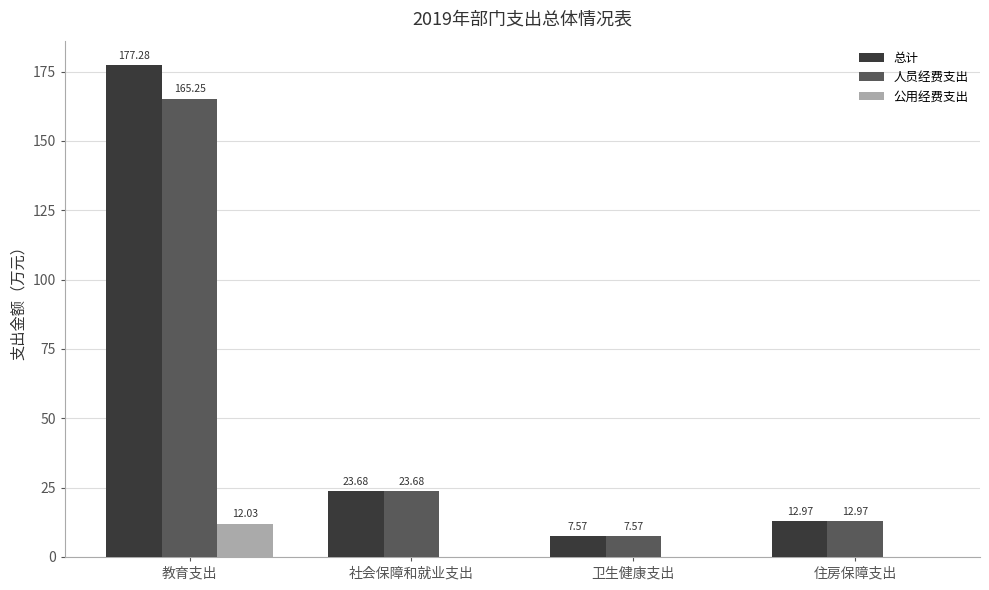

What is the sum of the 人员经费支出 values at 住房保障支出 and 教育支出?

178.2